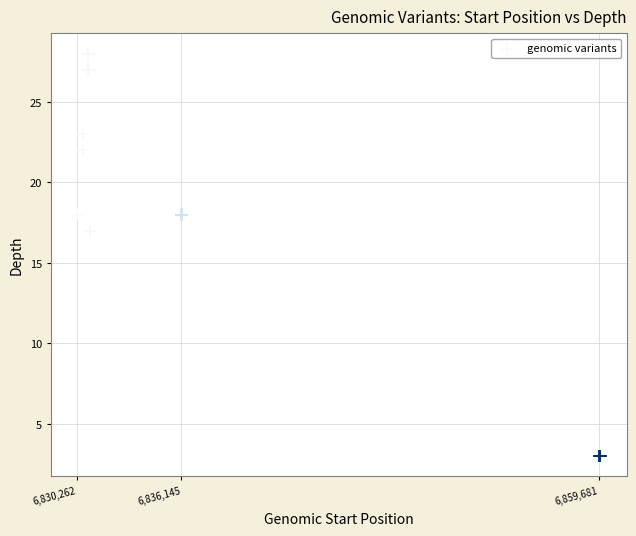

What Y value in the scatter plot is closest to 15?

17